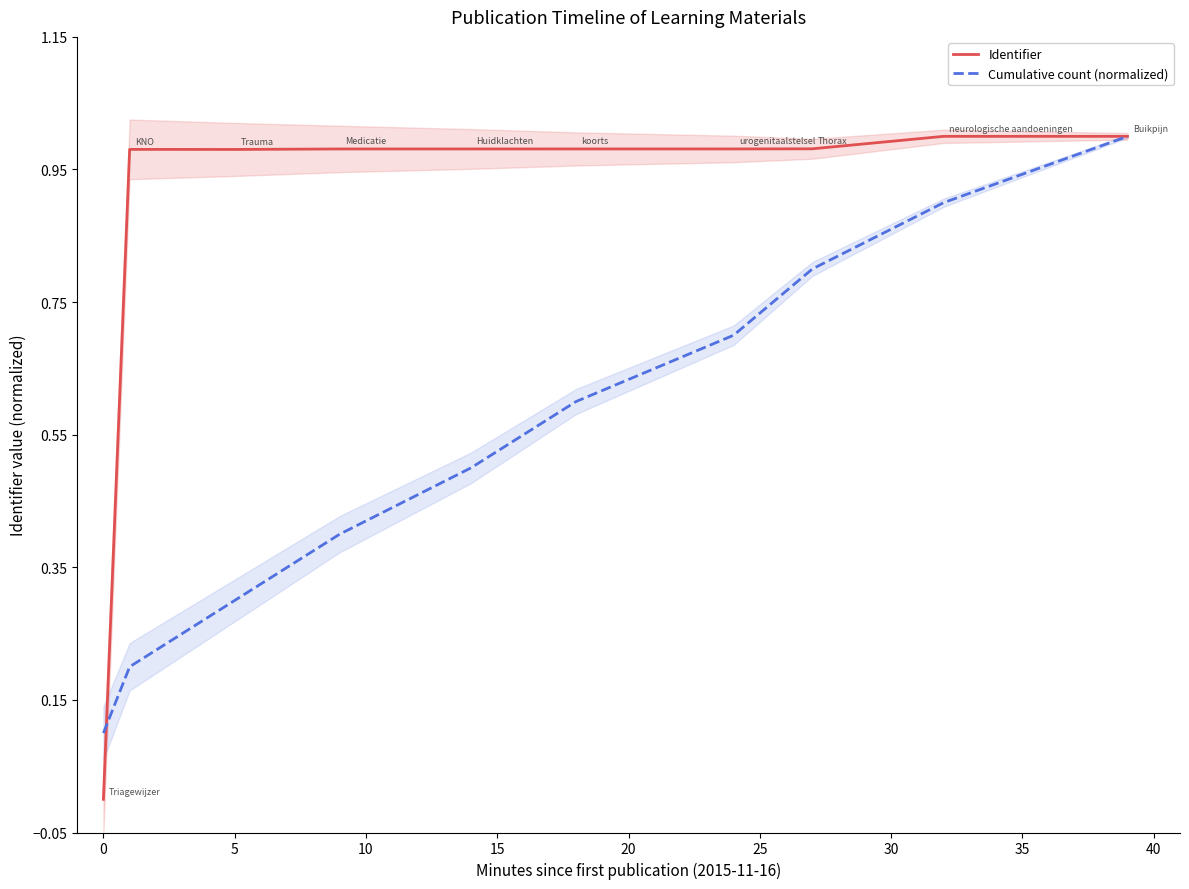

Does the chart have visible grid lines?

No